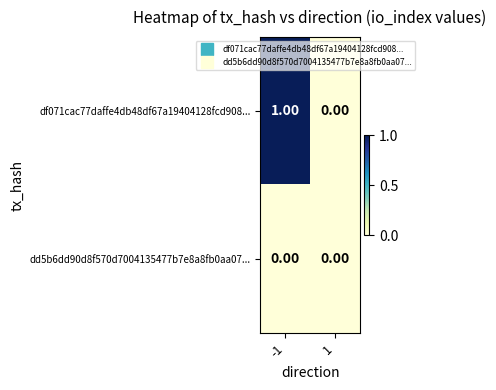

How many series are shown in this chart?

2